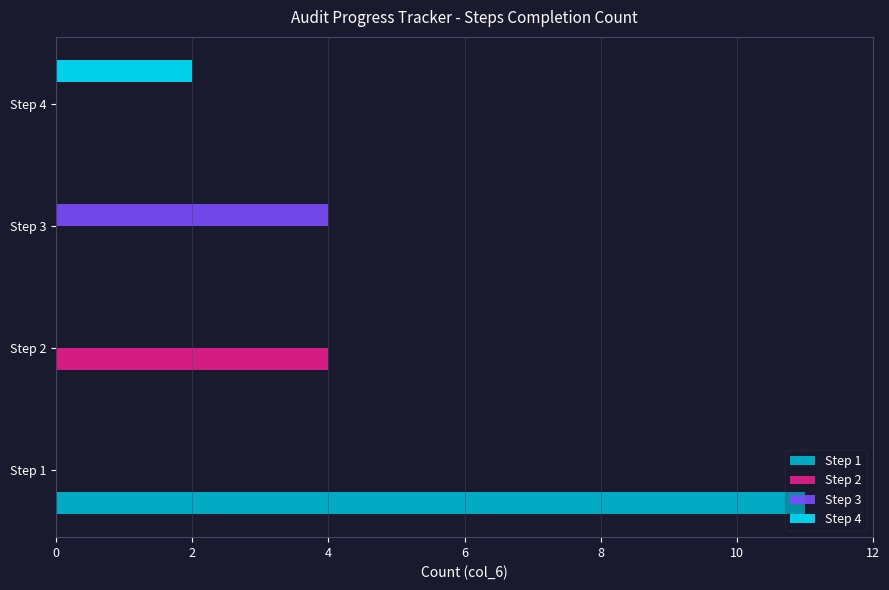

Between Step 3 and Step 4, which series saw the biggest shift?

Step 3